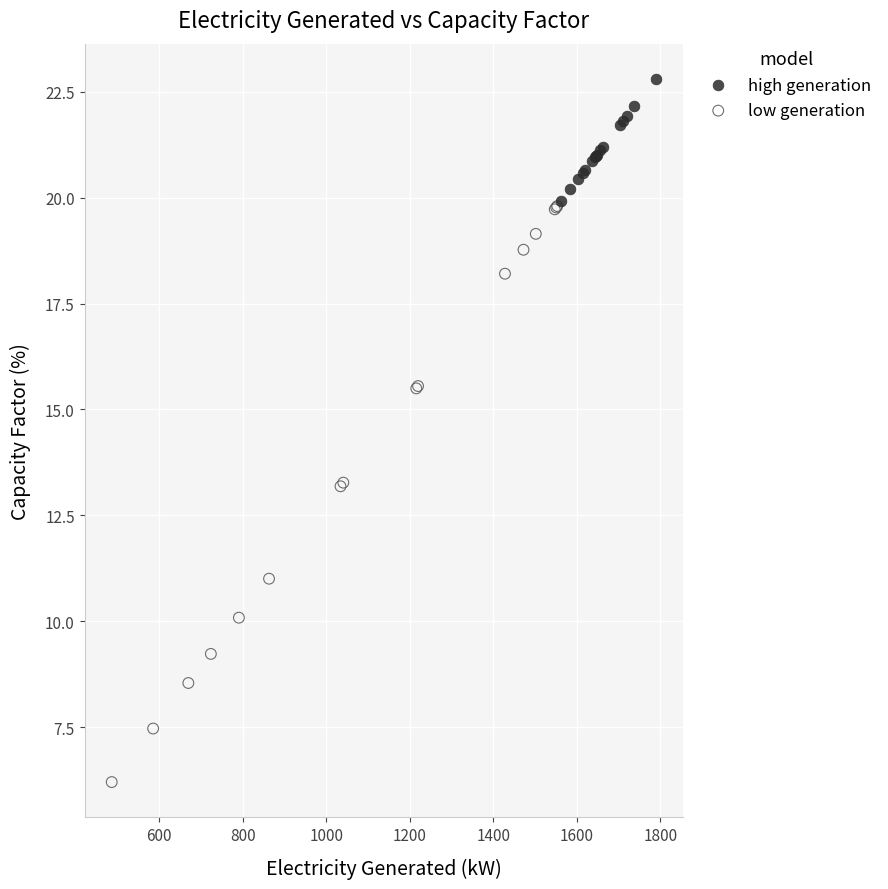

Which series reaches the minimum Y coordinate?

low generation